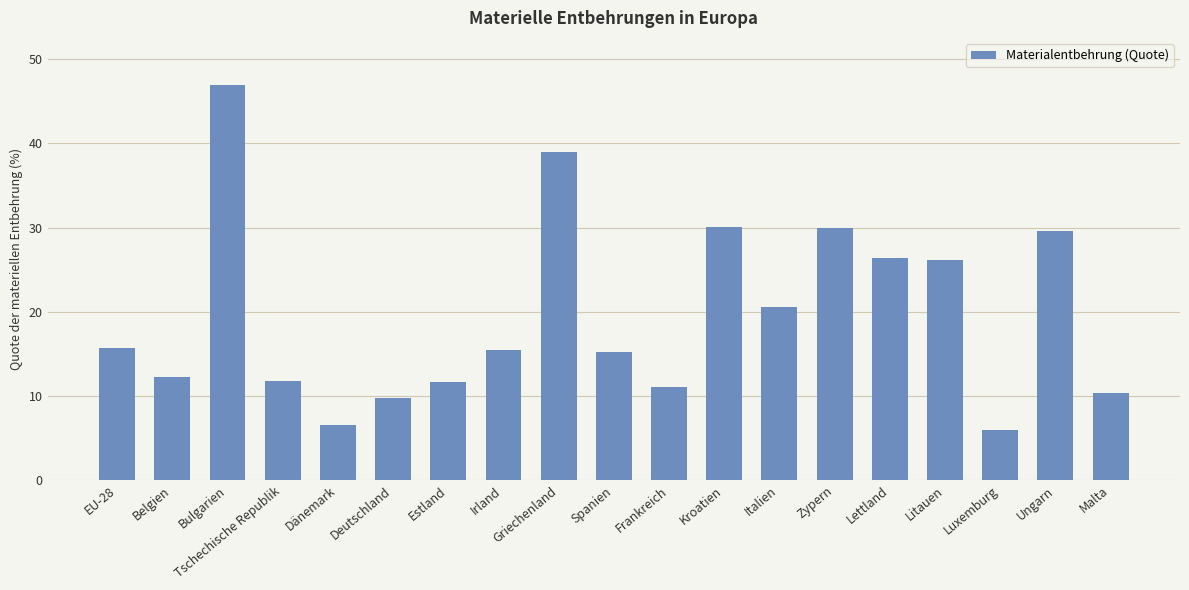

Is it true that the value at Frankreich is 5.5?

False